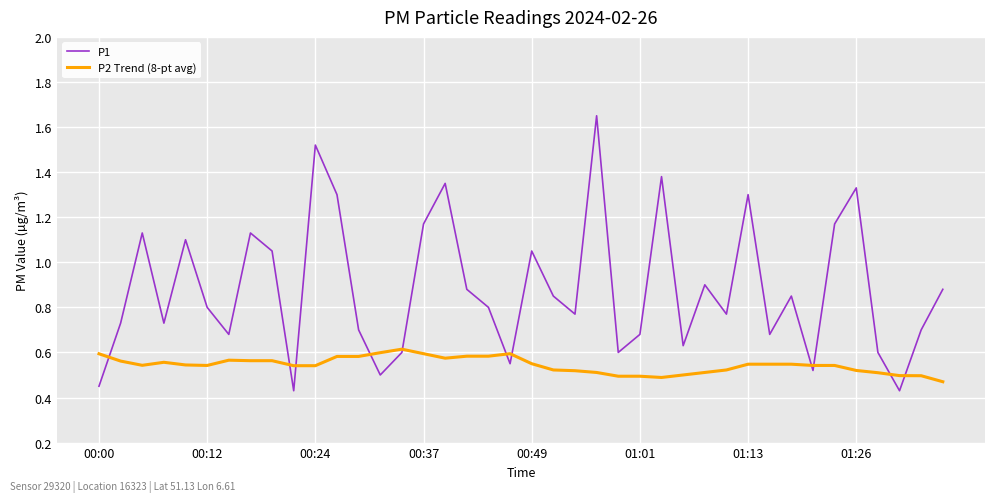

List the series in order of their overall mean, highest first.

P1, P2 Trend (8-pt avg)